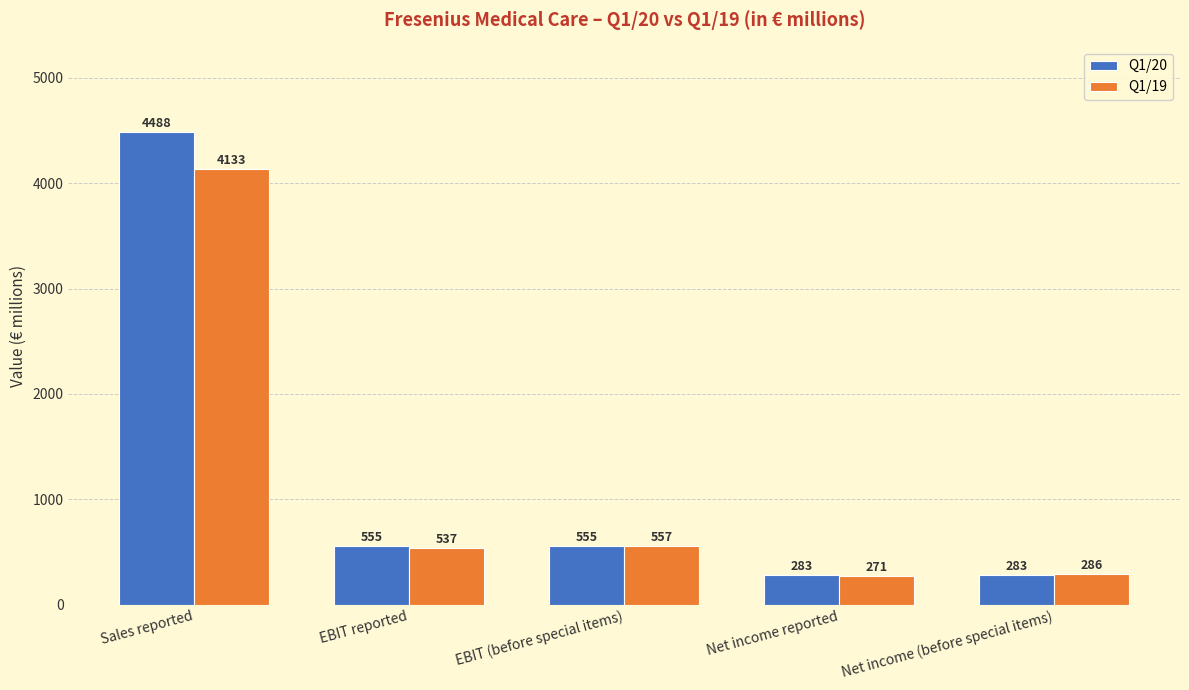

What is the maximum value shown in the chart?

4488